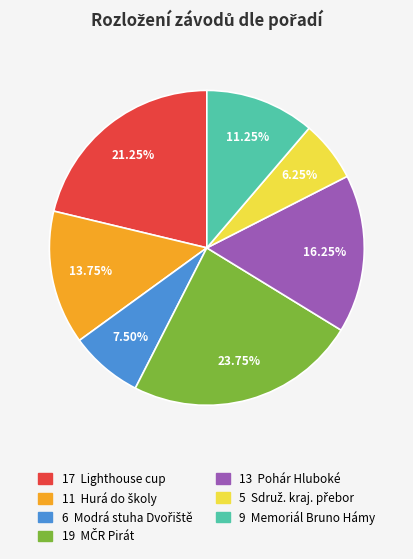

Count the number of slices in the pie.

7